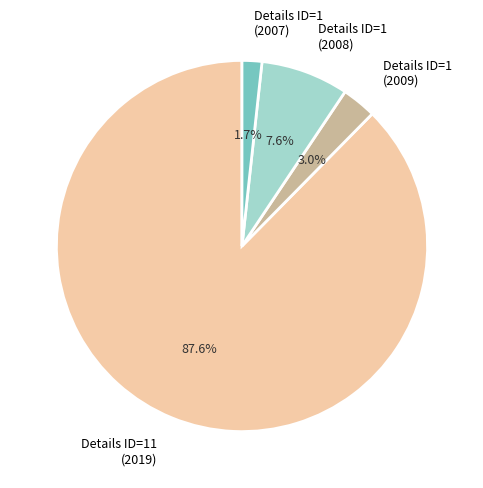

Is the sum of Details ID=1 (2008) and Details ID=11 (2019) greater than half?

Yes